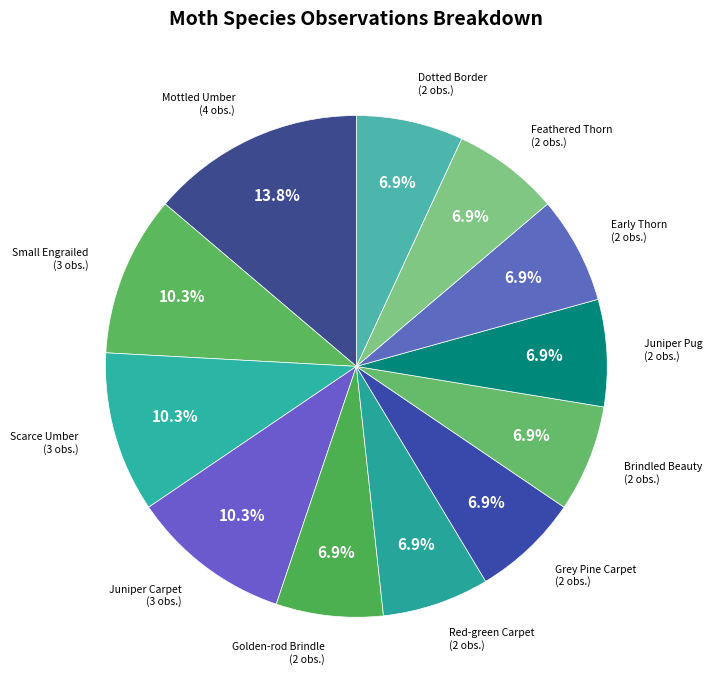

The Golden-rod Brindle slice represents 7% of the pie. True or false?

True